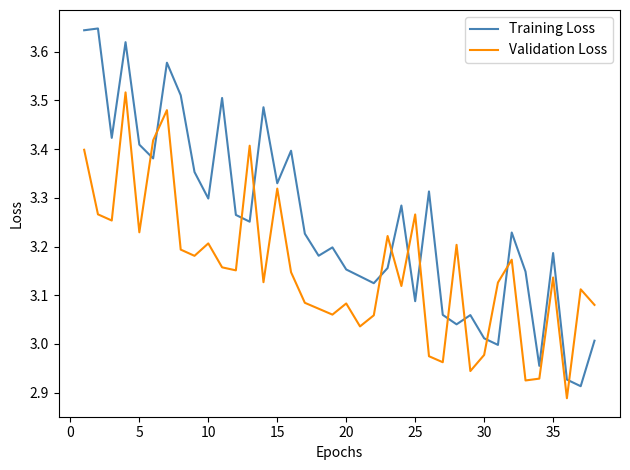

Rank the series by their average value, from lowest to highest.

Validation Loss, Training Loss